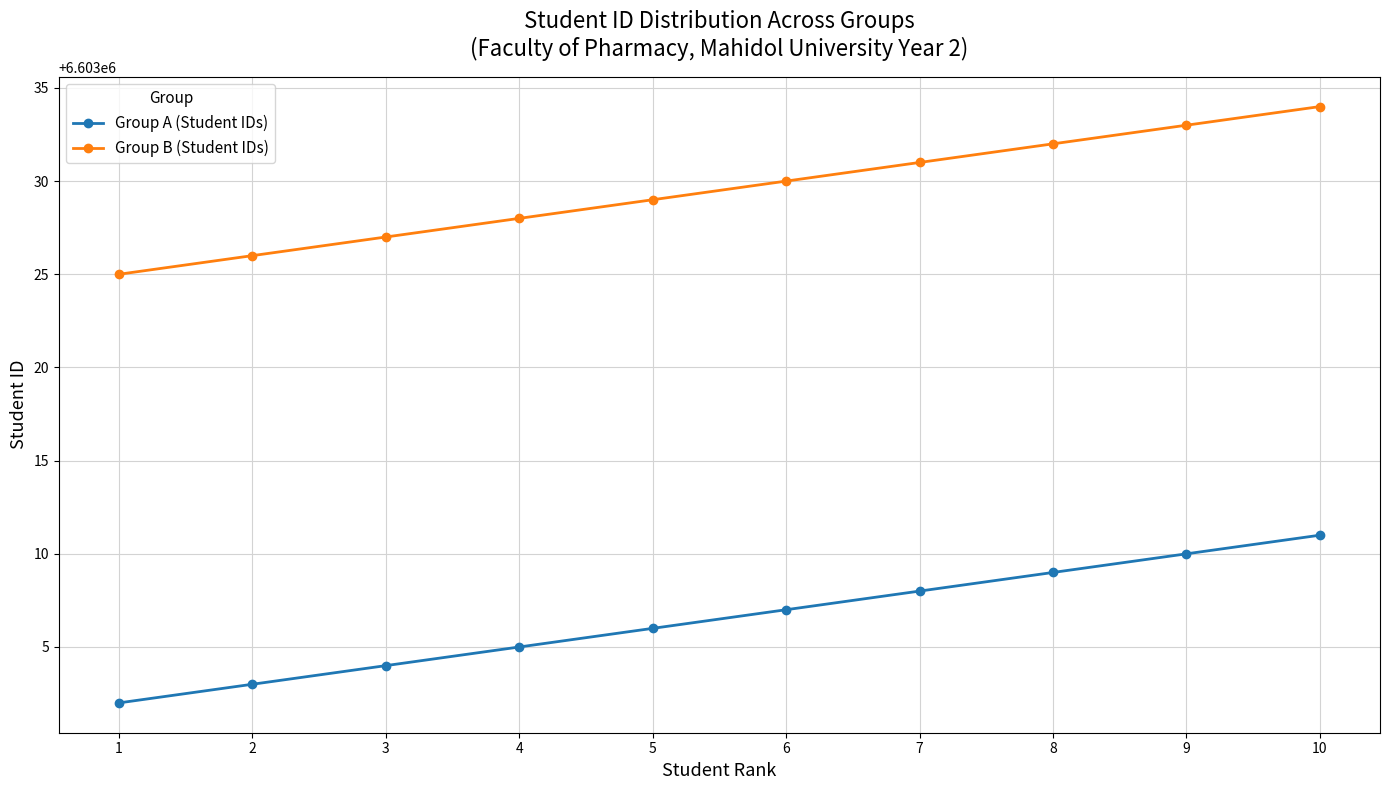

The Group A (Student IDs) series shows 6603009 at 8. True or false?

True